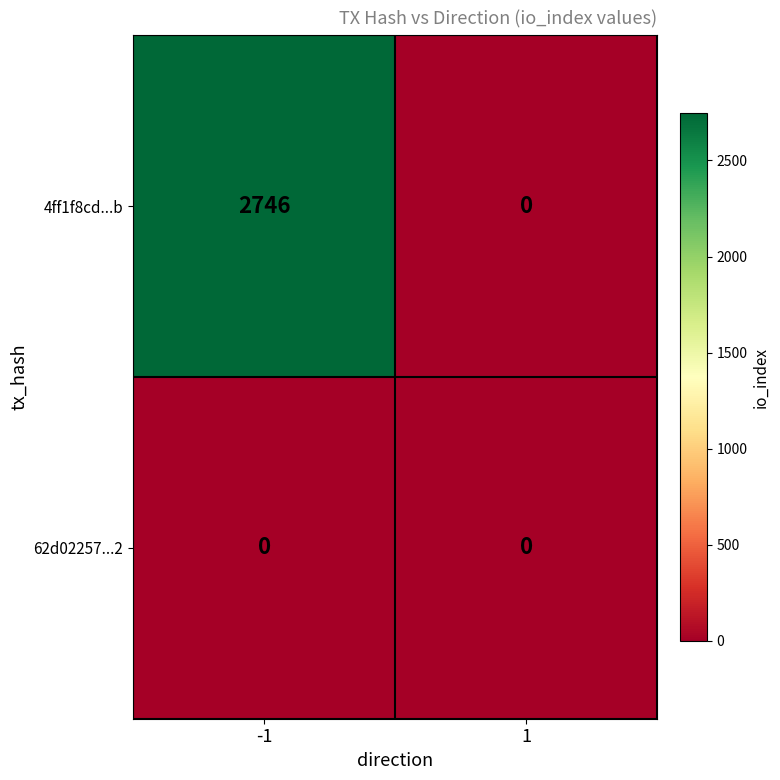

Rank the series by their average value, from lowest to highest.

62d02257...2, 4ff1f8cd...b